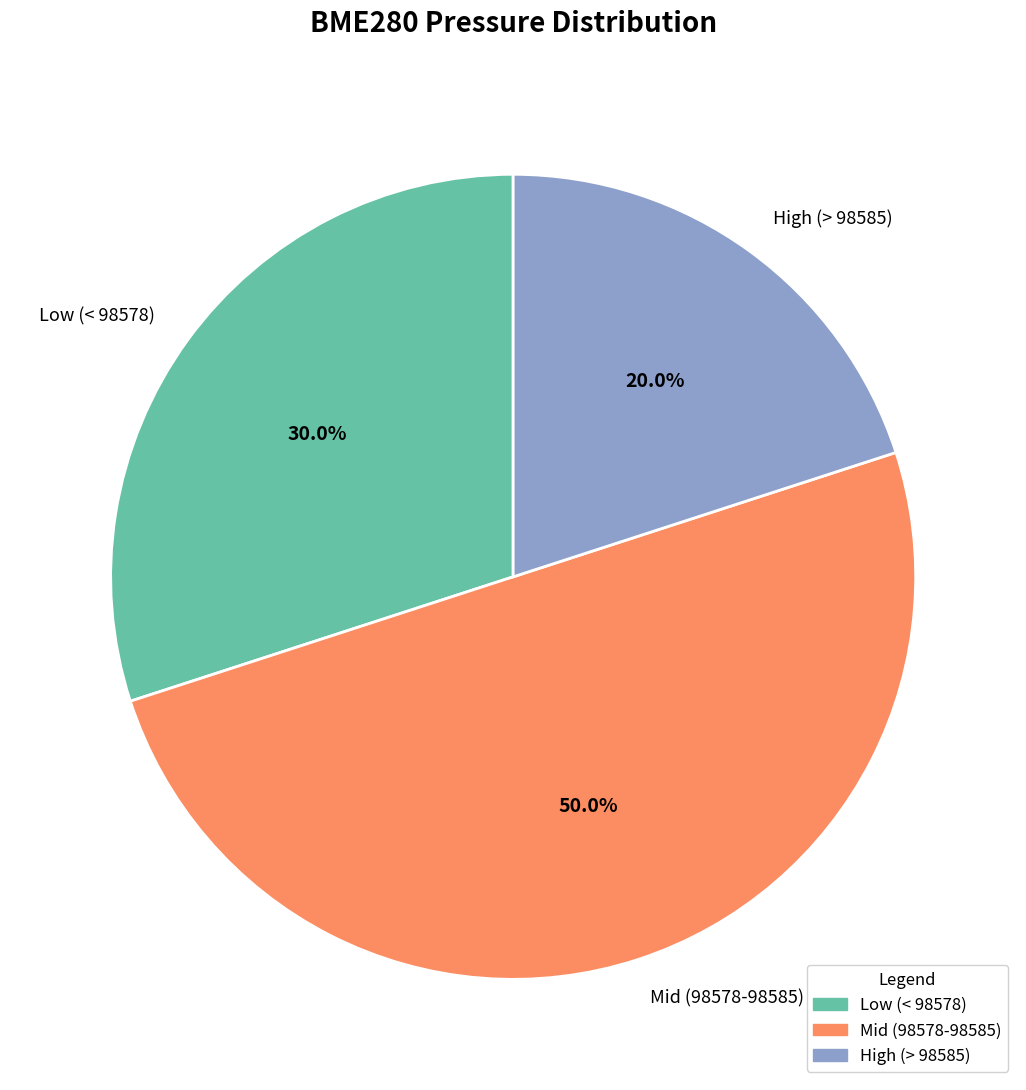

Approximately how many times larger is the value at High (> 98585) compared to Low (< 98578)?

0.7